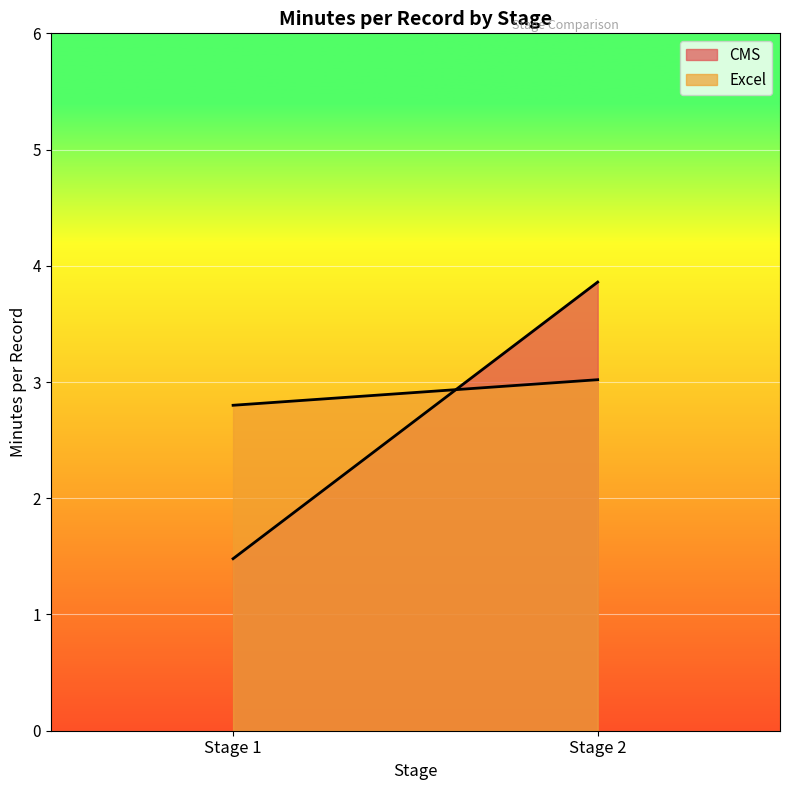

Which series has the largest total across all categories?

Excel